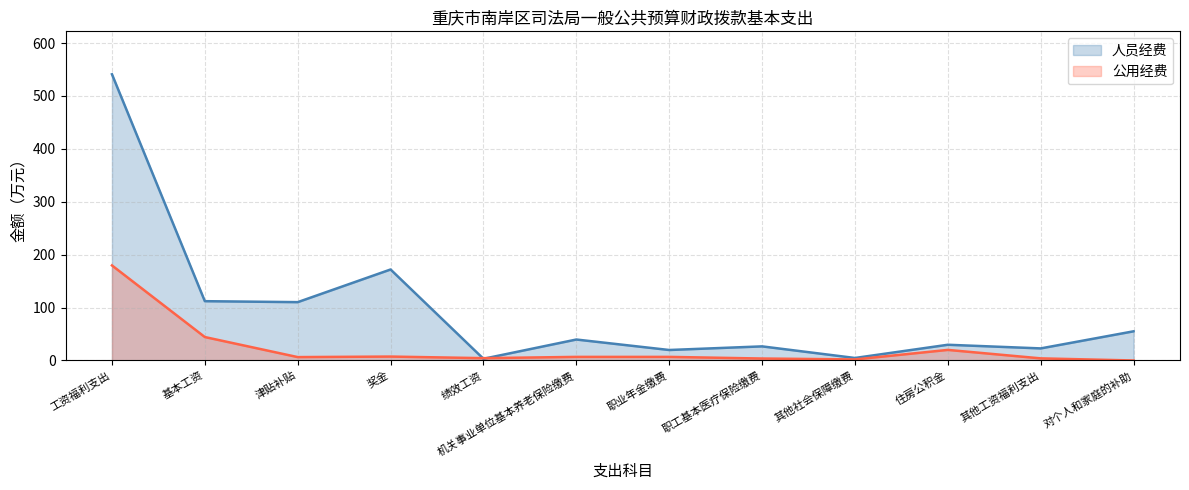

True or false: 人员经费 has more than 2 interior local peaks.

True